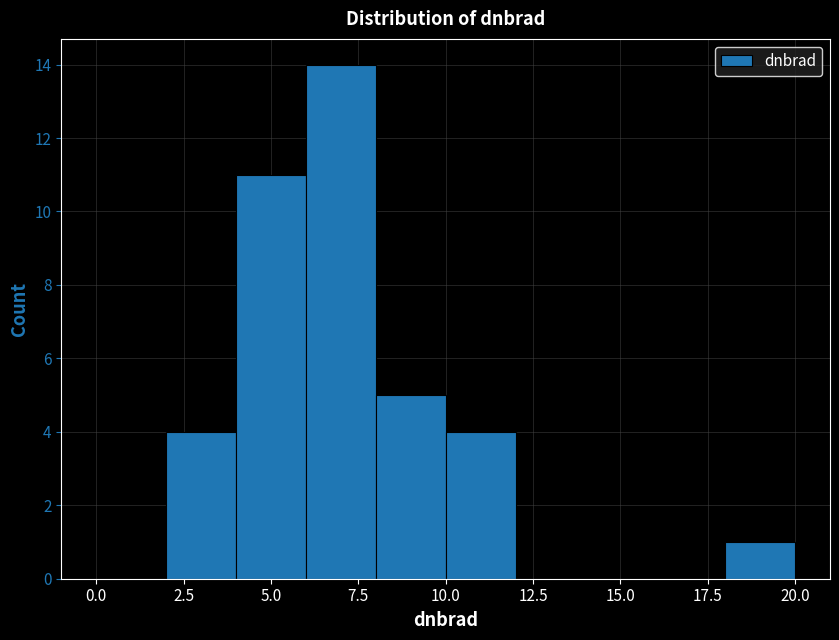

What is the height of the bar covering 6 to 8 on the x-axis? The values are not printed on the chart, so give them approximately, as read against the axis.

14